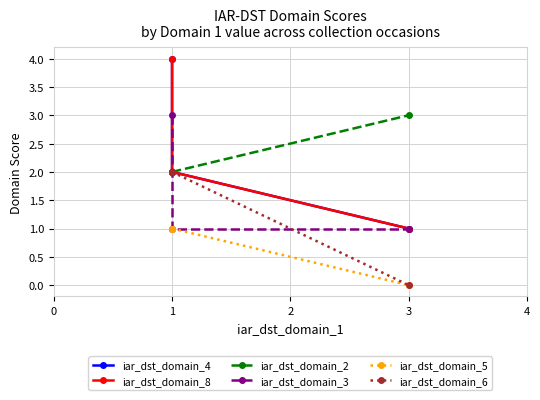

Is the value of iar_dst_domain_3 at 1 greater than the value of iar_dst_domain_5 at 3?

Yes